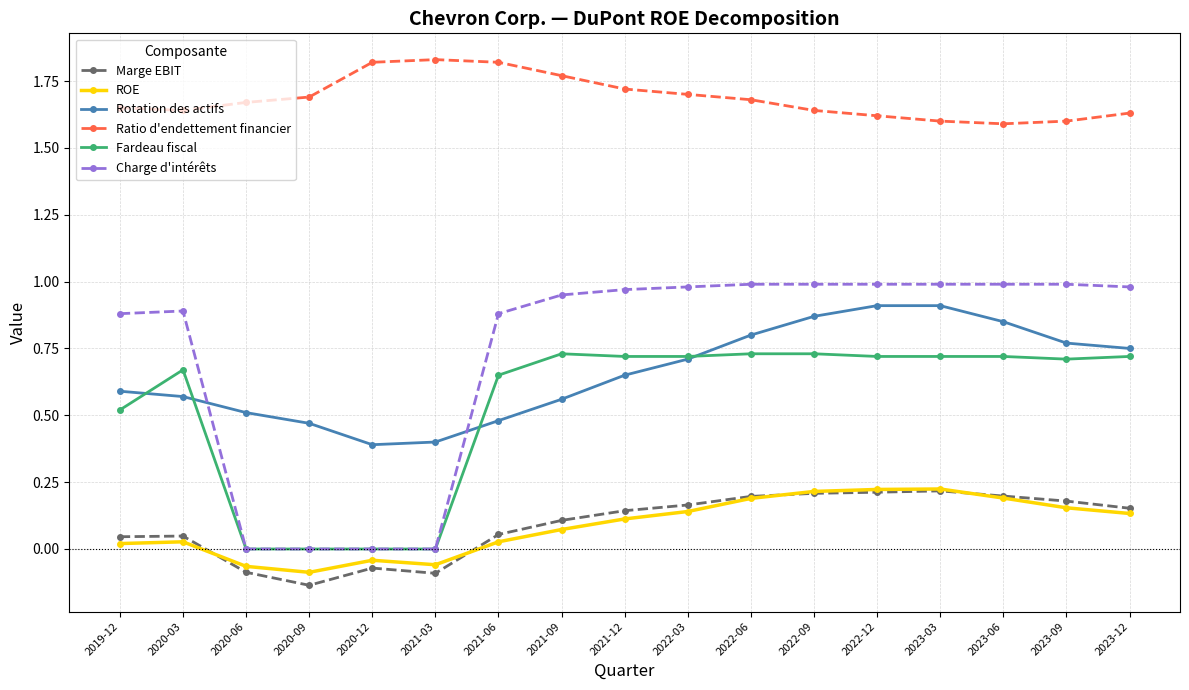

The Rotation des actifs series shows 1.4 at 2022-09. True or false?

False